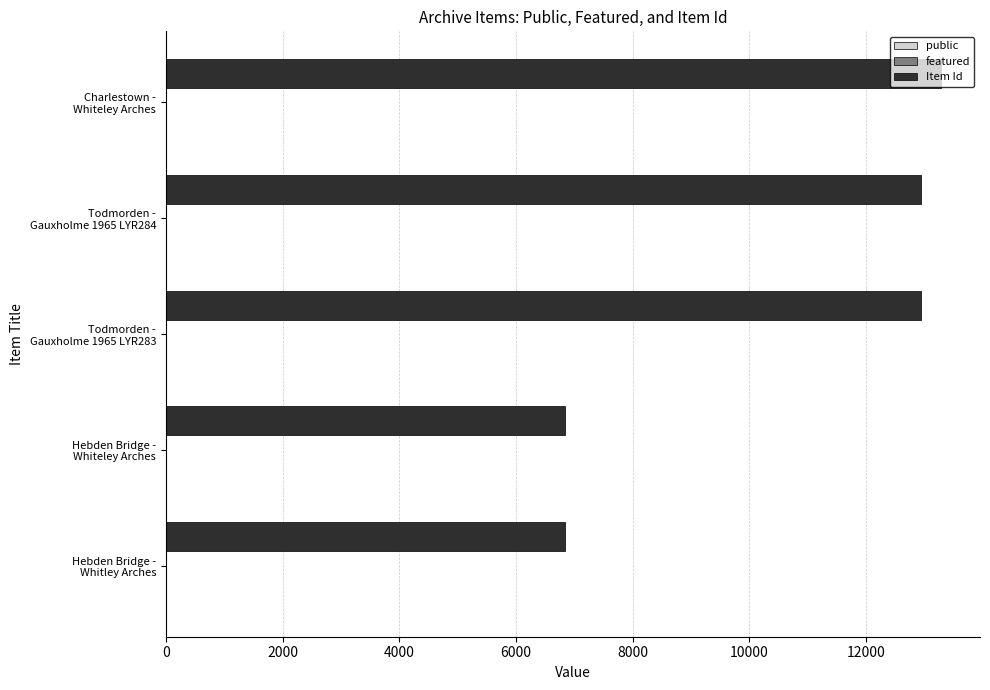

Which series has the largest total across all categories?

Item Id